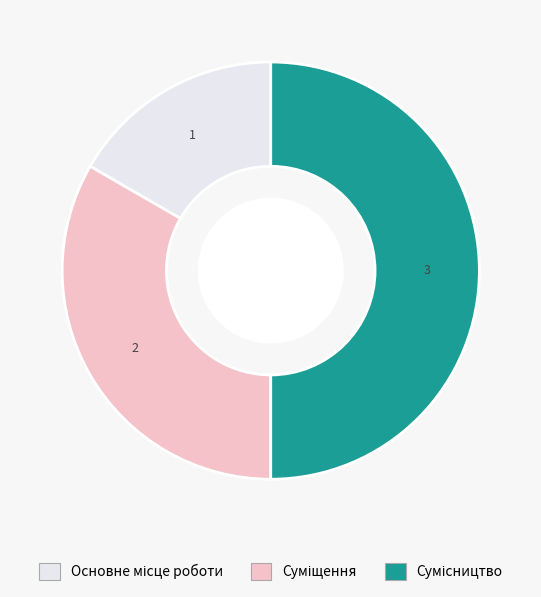

To the nearest percent, what is the difference between the largest and smallest slice percentages?

33%